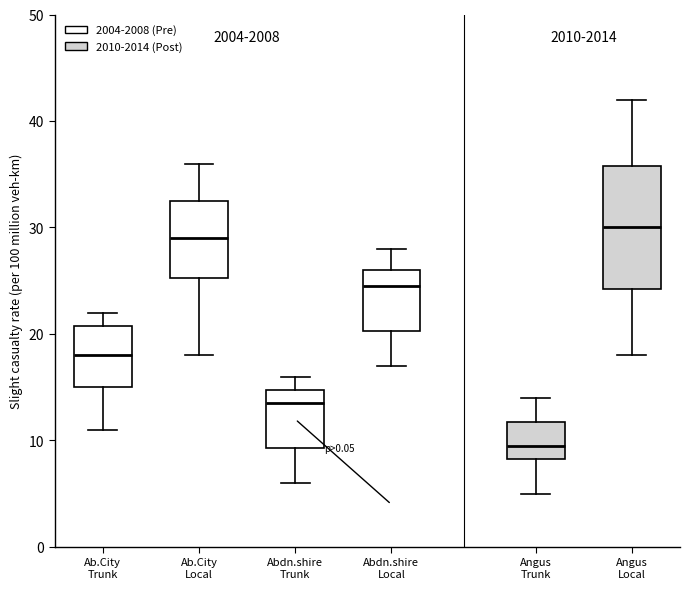

Comparing the boxes themselves (not the whiskers), which one is the tallest?

Angus Local